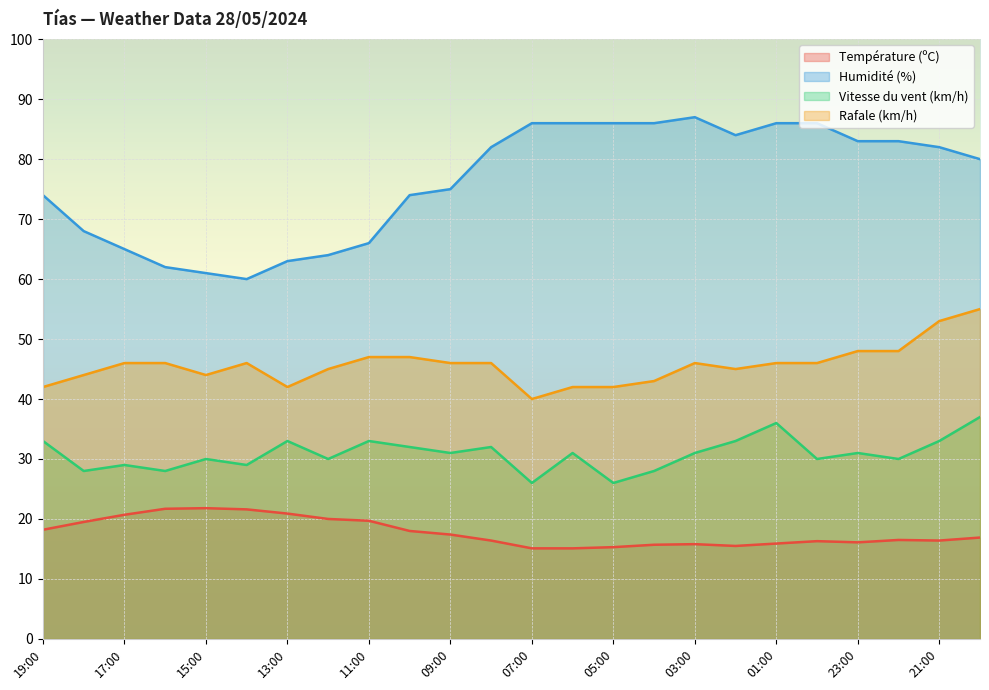

Rank the series at 00:00 from highest to lowest value.

Humidité (%), Rafale (km/h), Vitesse du vent (km/h), Température (ºC)